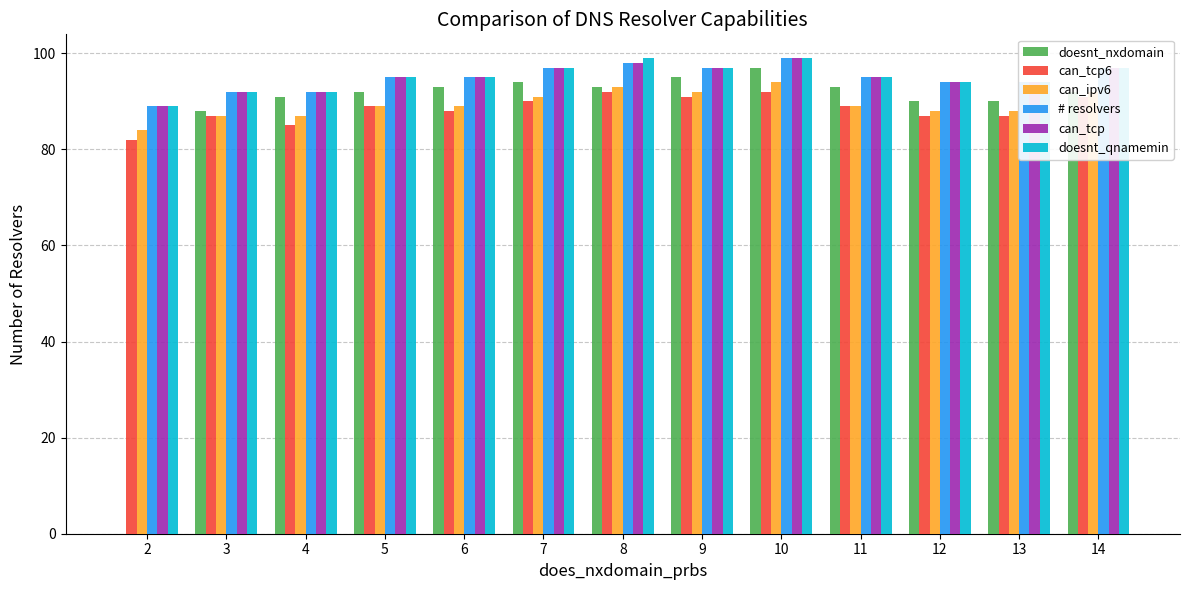

Which series changed the most between 6 and 12?

doesnt_nxdomain